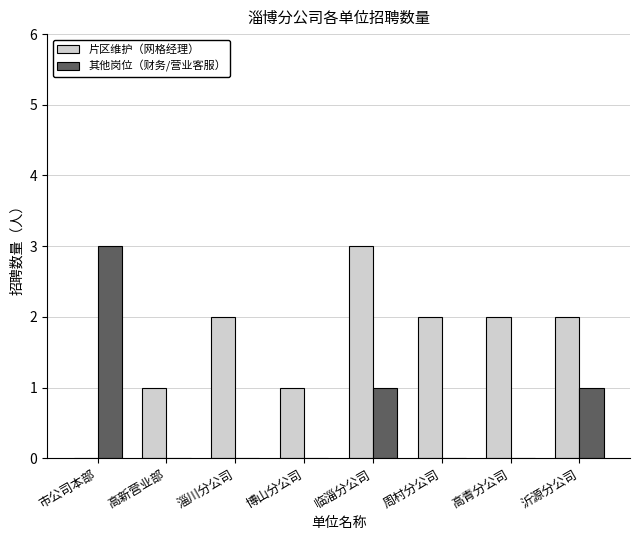

What is the total value across all series at 高青分公司?

2